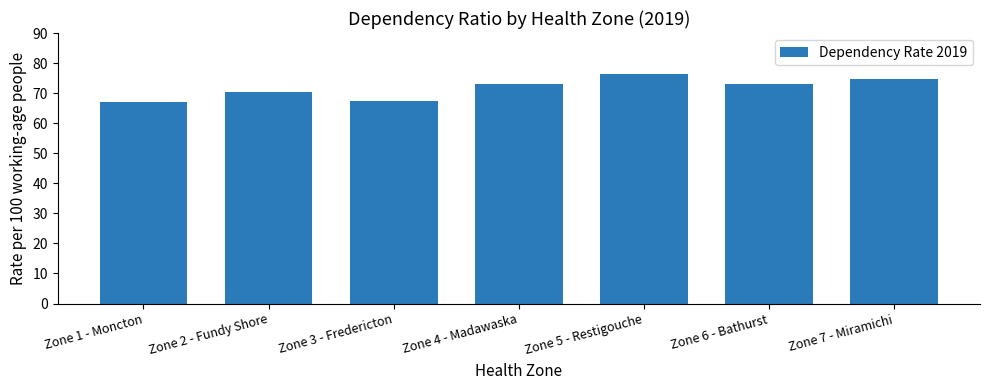

What is the greatest value displayed?

76.5